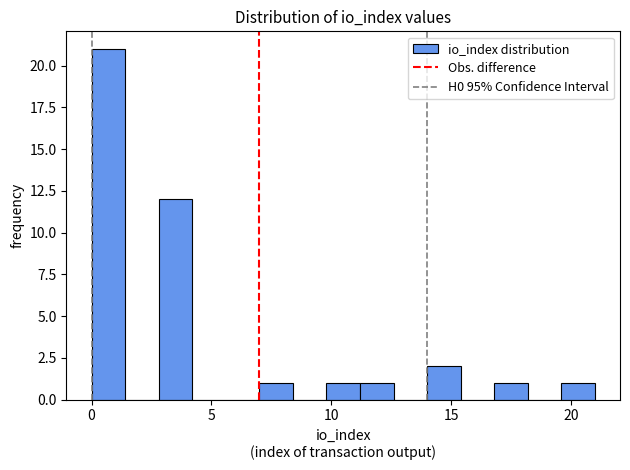

Read against the x-axis, roughly where is the centre of the tallest bar?

0.5